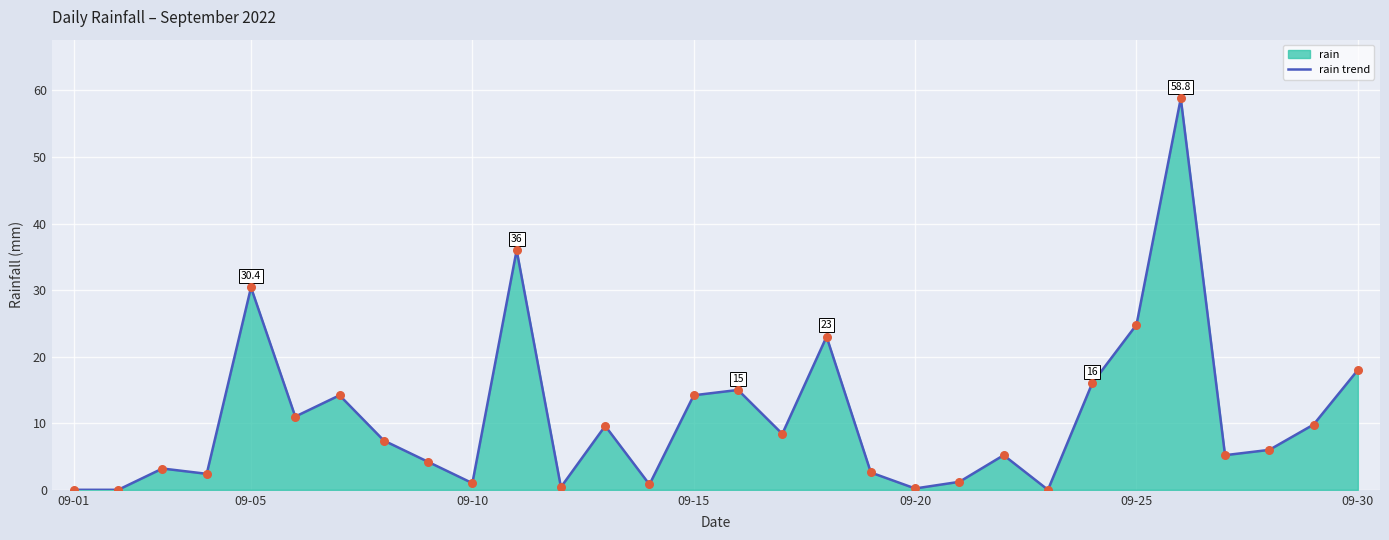

Which series has the largest total across all categories?

rain trend